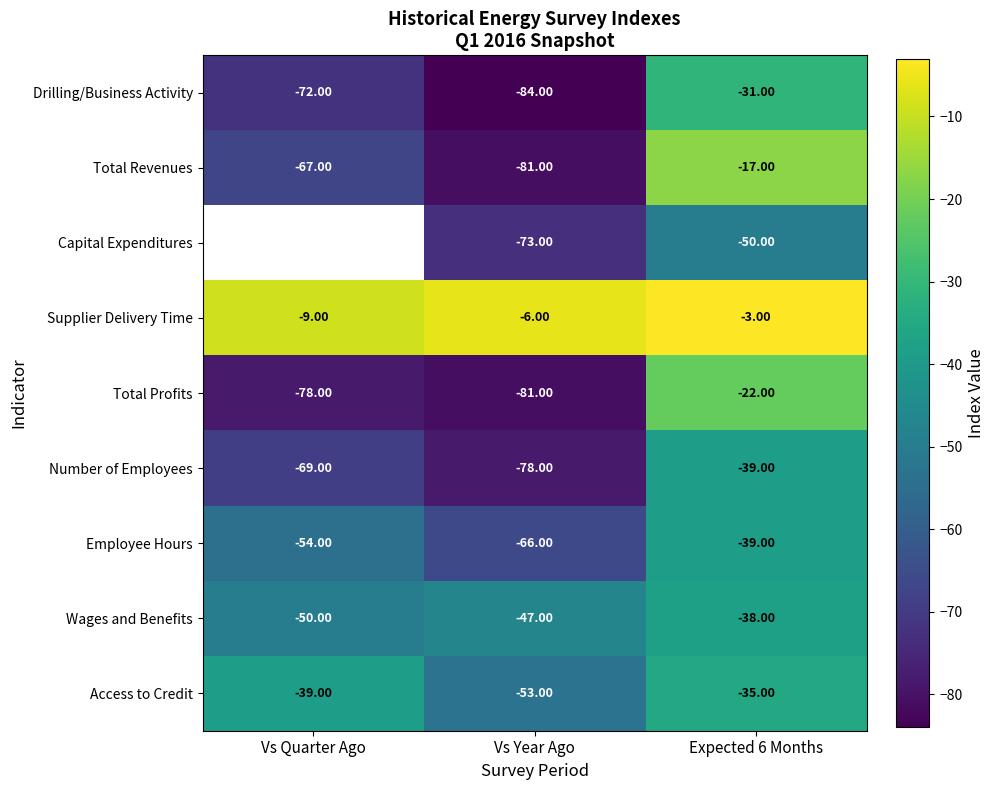

List the labels in order of Supplier Delivery Time value, smallest first.

Vs Quarter Ago, Vs Year Ago, Expected 6 Months